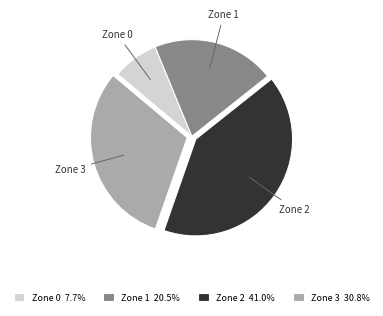

Between Zone 0 and Zone 3, which is larger?

Zone 3